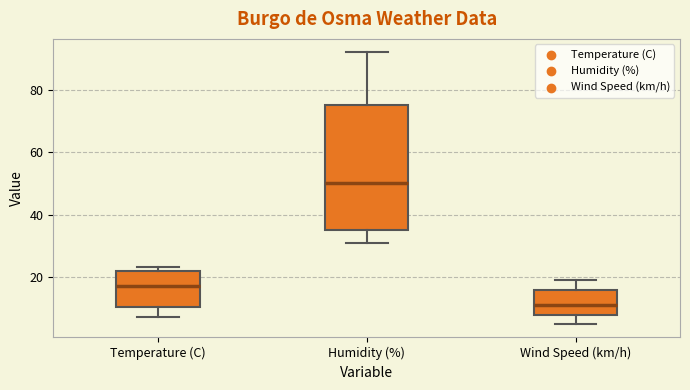

Which box is the tallest, from its lower edge to its upper edge?

Humidity (%)